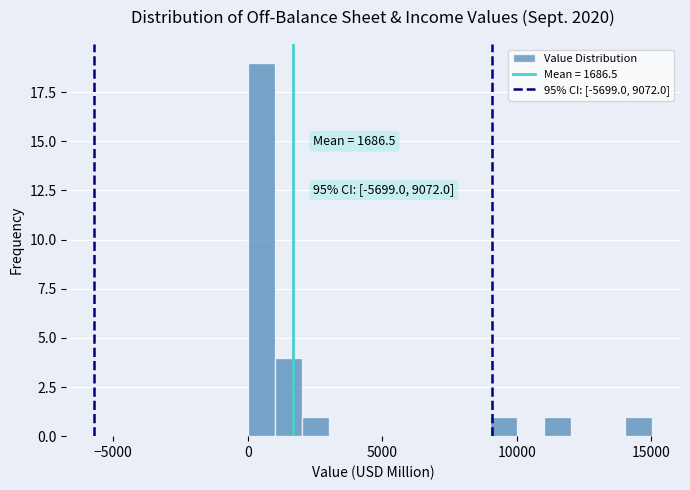

Read against the x-axis, roughly where is the centre of the tallest bar?

500